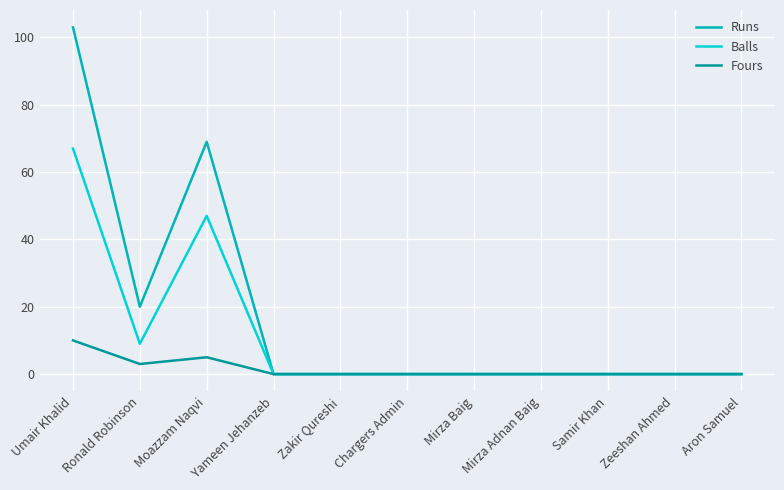

True or false: Runs and Balls intersect in this chart.

False